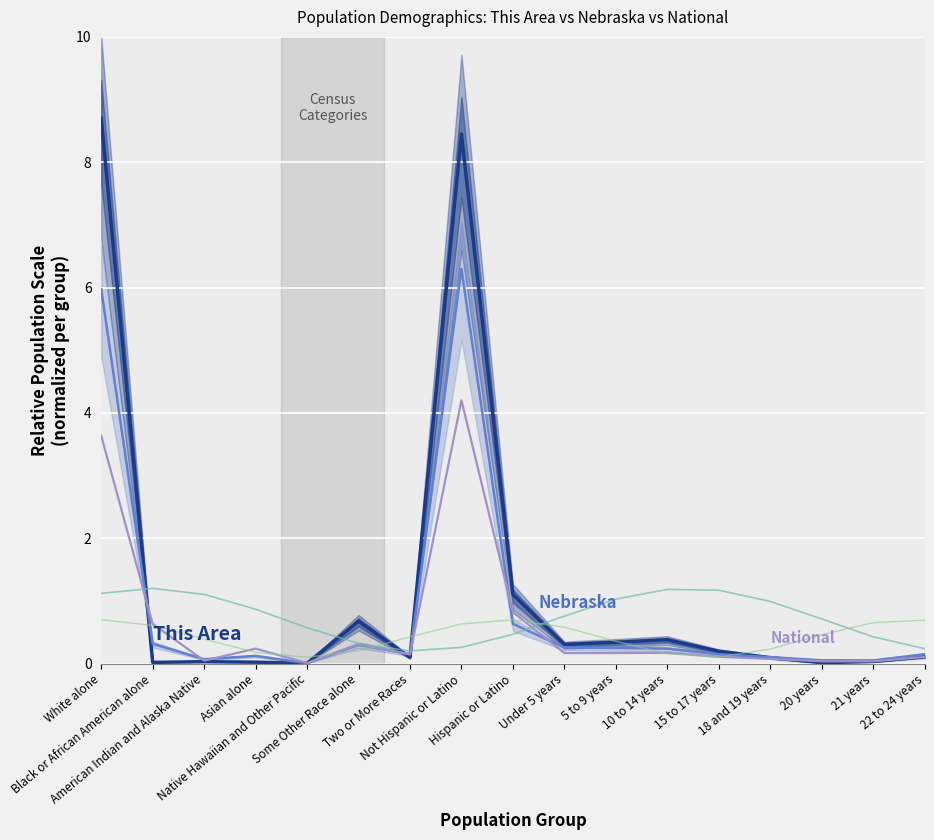

What is the sum of the White (sub) values at White alone and 15 to 17 years?

2.3